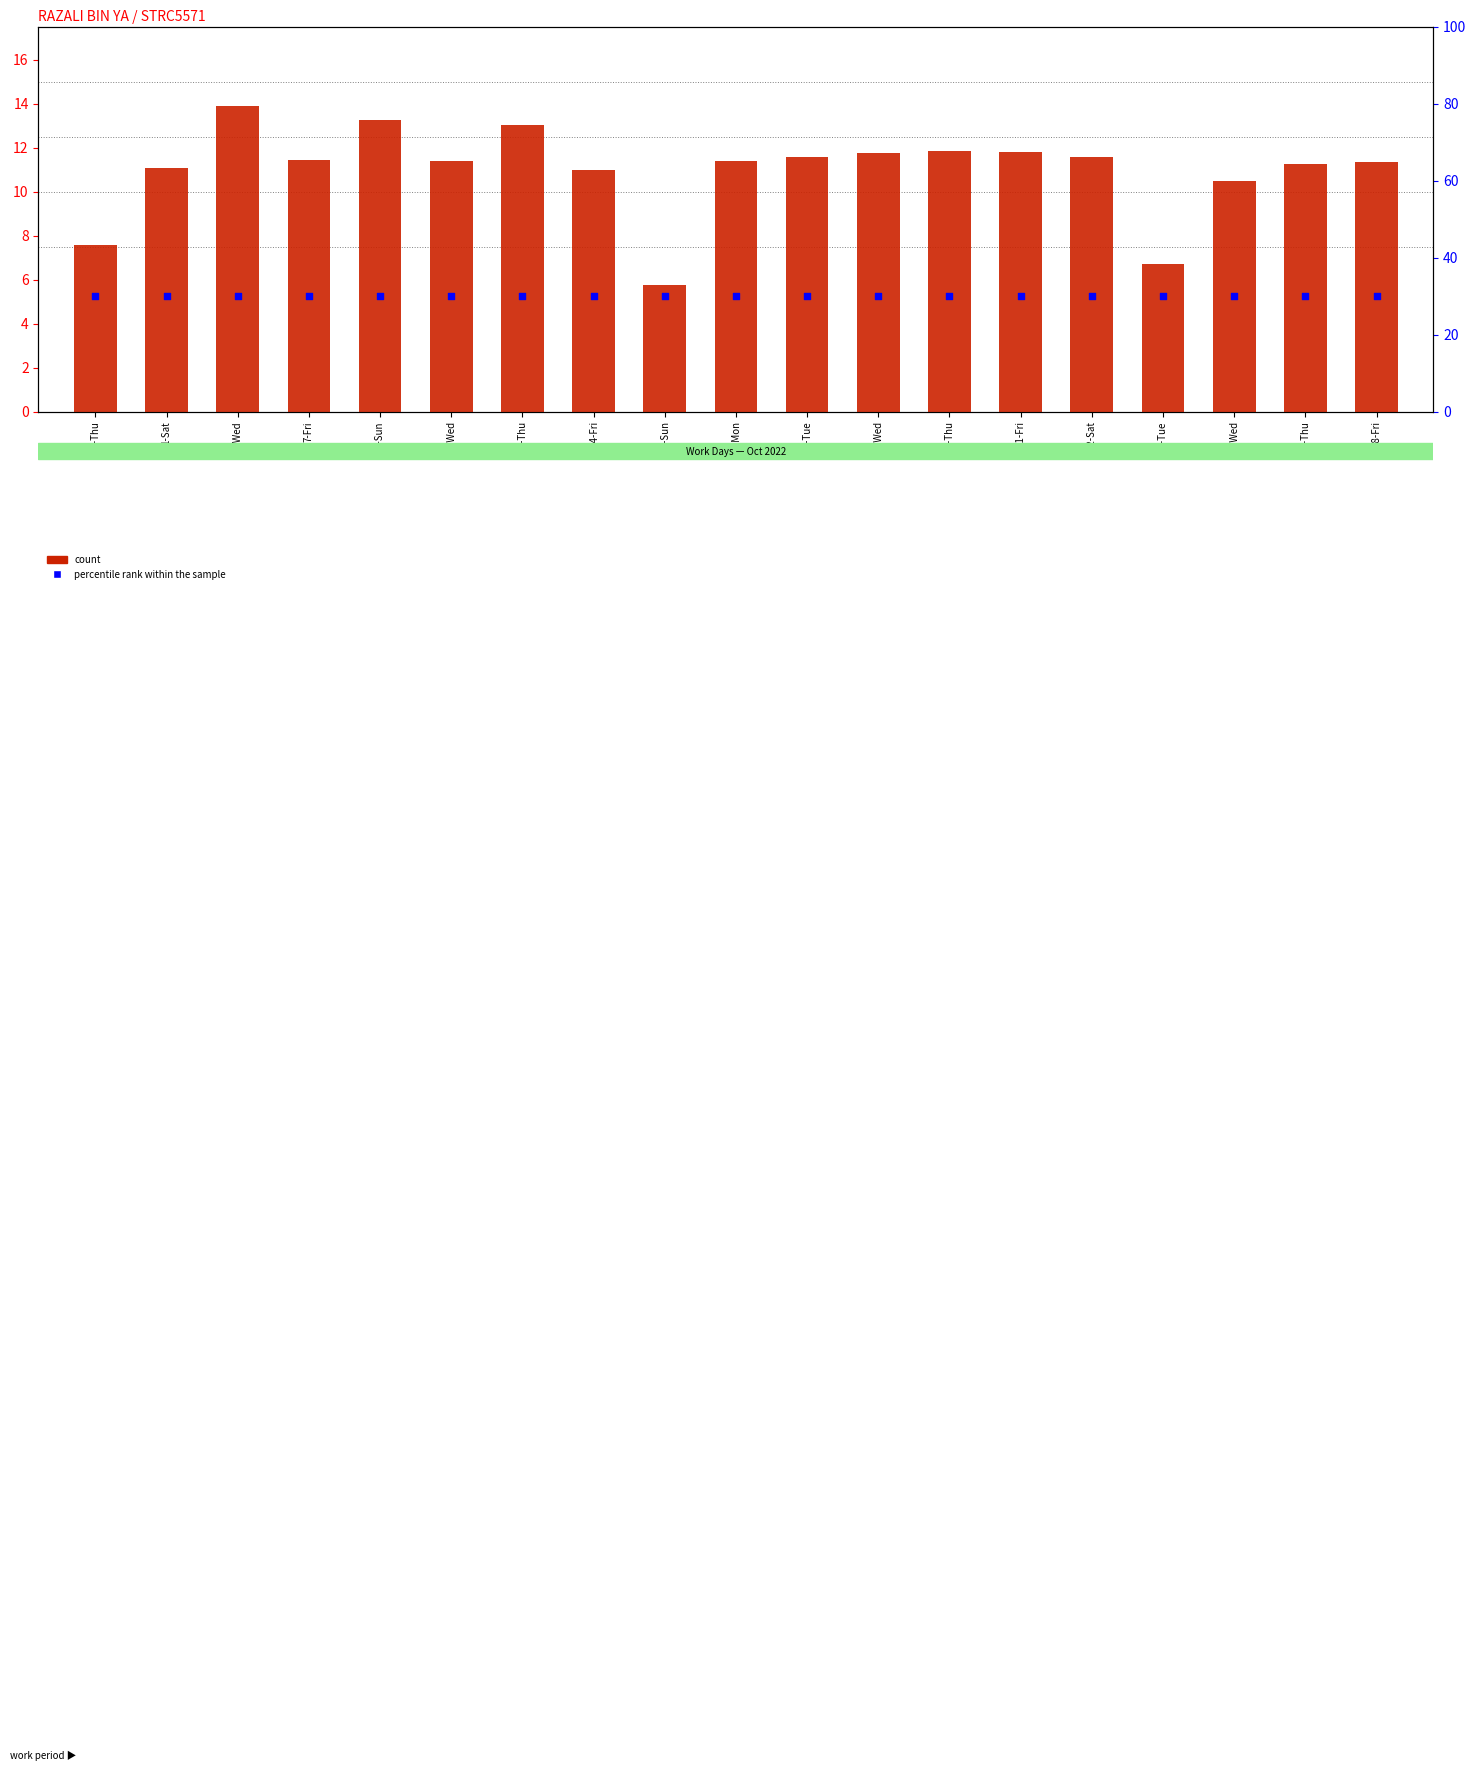

Which series contains the lowest Y value?

count